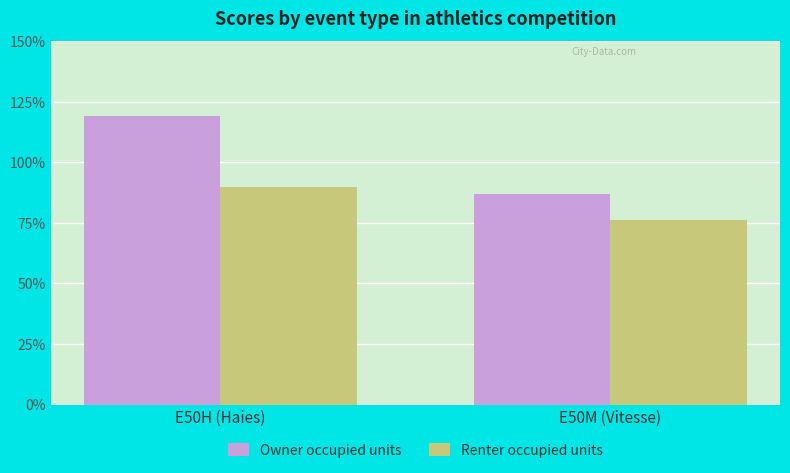

True or false: Owner occupied units has a value of 138 at E50M (Vitesse).

False